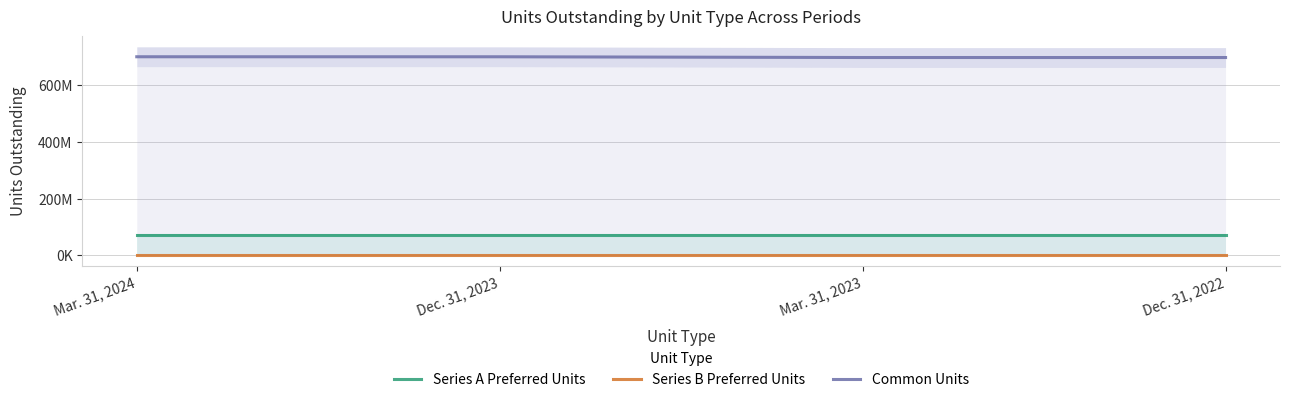

Which series has the largest total across all categories?

Common Units